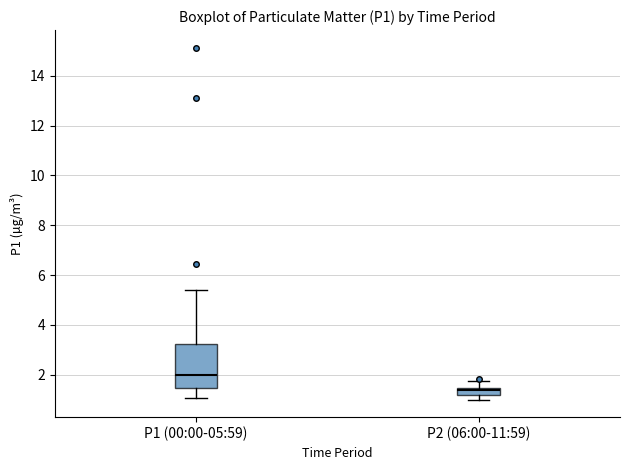

Which box's median line is the highest?

P1 (00:00-05:59)